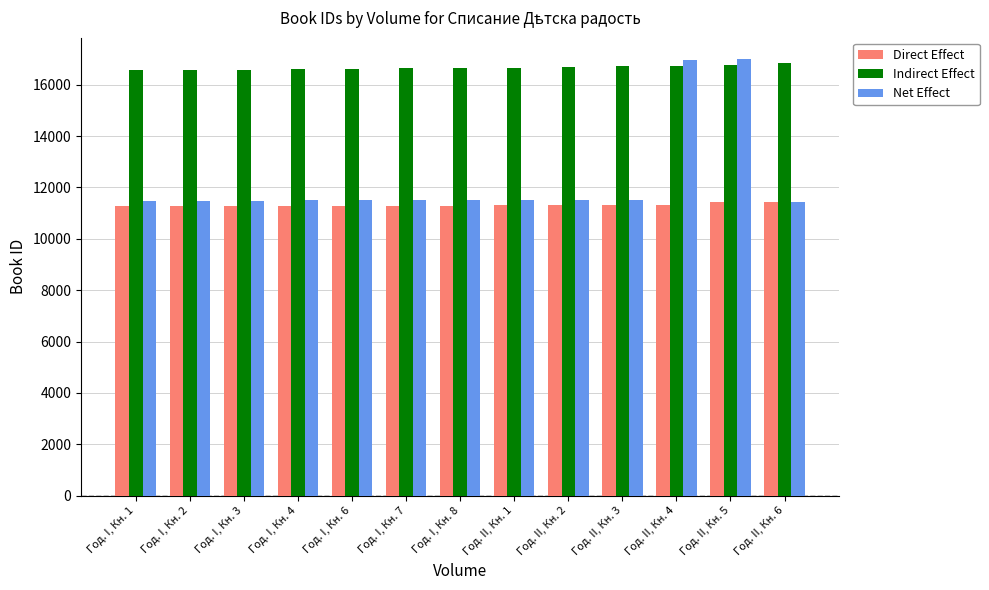

List the labels in order of Net Effect value, largest first.

Год. II, Кн. 5, Год. II, Кн. 4, Год. II, Кн. 3, Год. II, Кн. 2, Год. II, Кн. 1, Год. I, Кн. 8, Год. I, Кн. 7, Год. I, Кн. 6, Год. I, Кн. 4, Год. I, Кн. 3, Год. I, Кн. 2, Год. I, Кн. 1, Год. II, Кн. 6